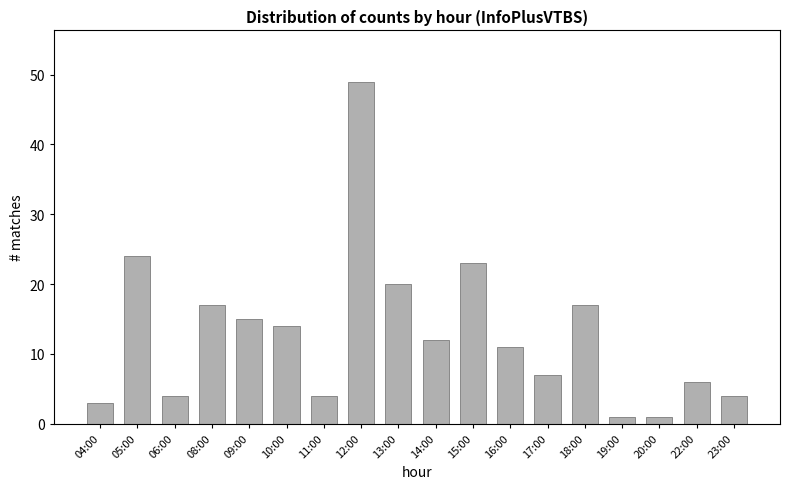

Which label corresponds to the largest value in the chart?

12:00